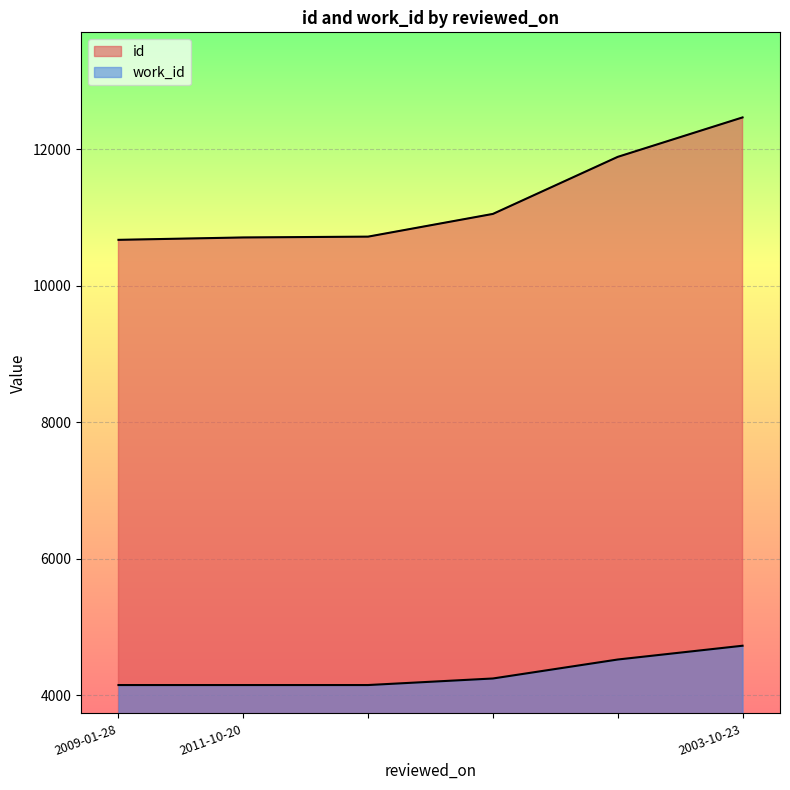

At which label does work_id reach its peak?

2003-10-23